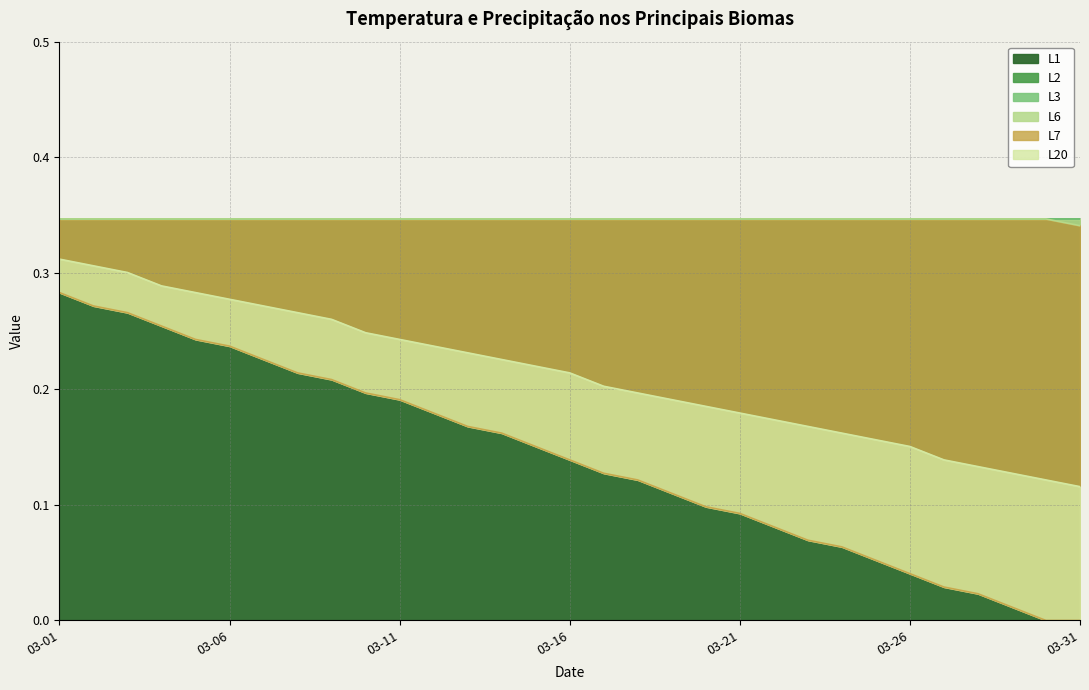

The L6 series shows 0.6 at 03-21. True or false?

False